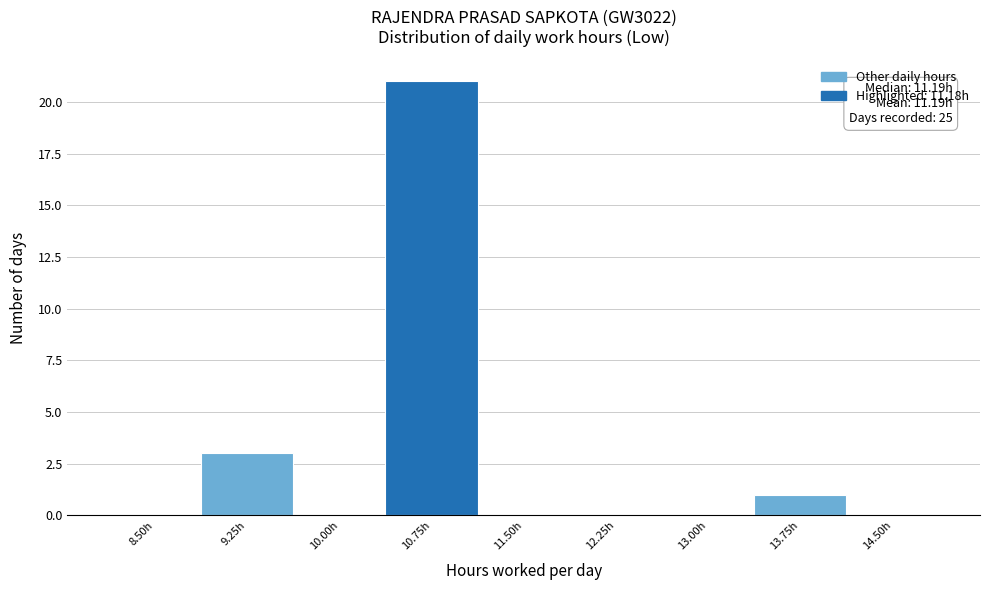

Reading left to right, extract all data points from this chart.

8.50h=0	9.25h=3	10.00h=0	10.75h=21	11.50h=0	12.25h=0	13.00h=0	13.75h=1	14.50h=0